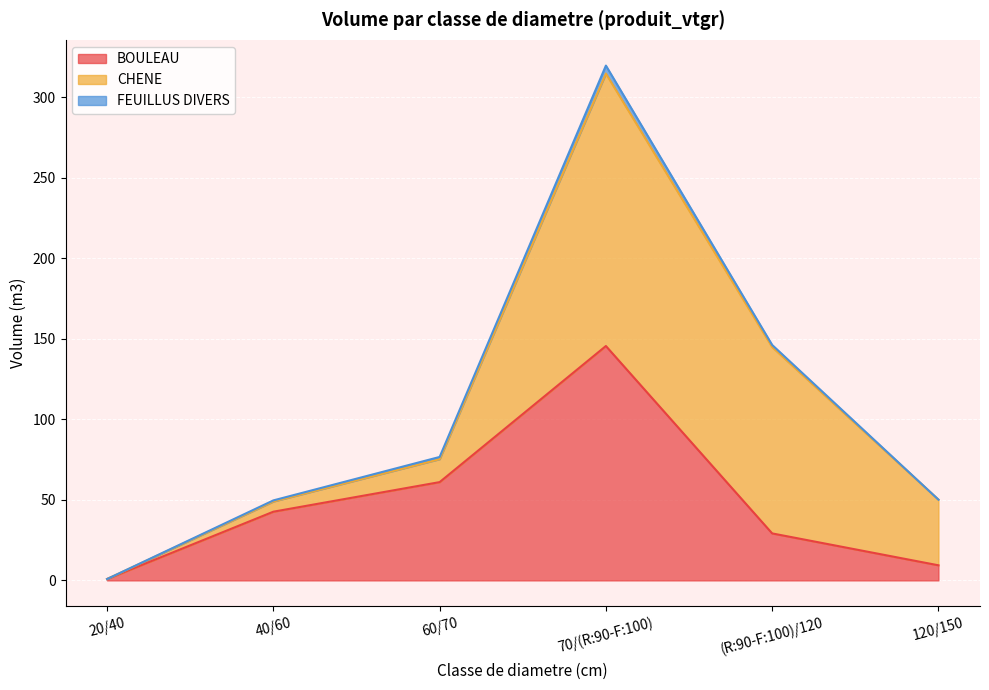

What is the difference between the maximum and minimum values in the FEUILLUS DIVERS series?

5.0